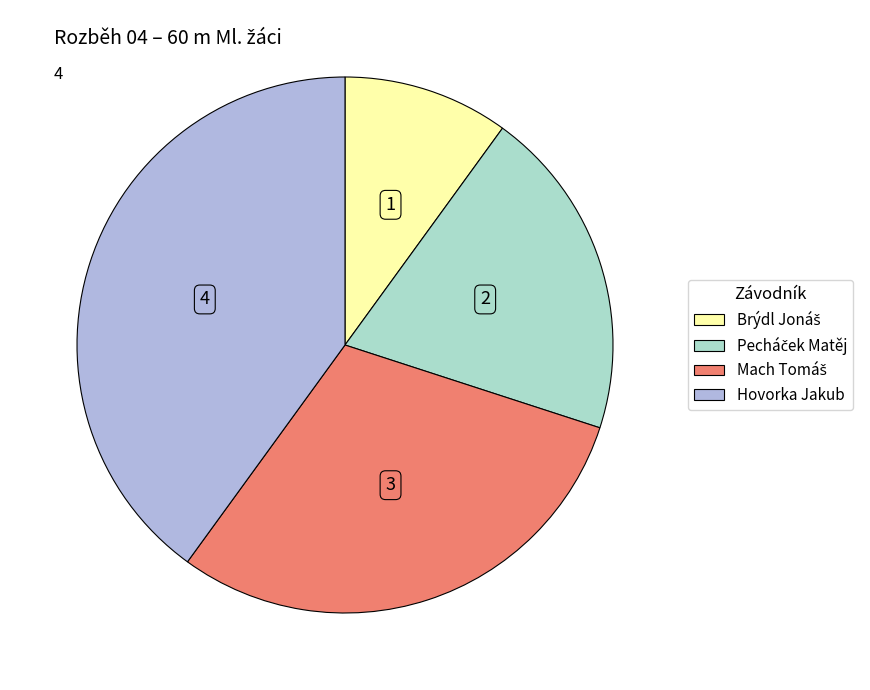

Is it true that Hovorka Jakub is 27% of the pie?

False